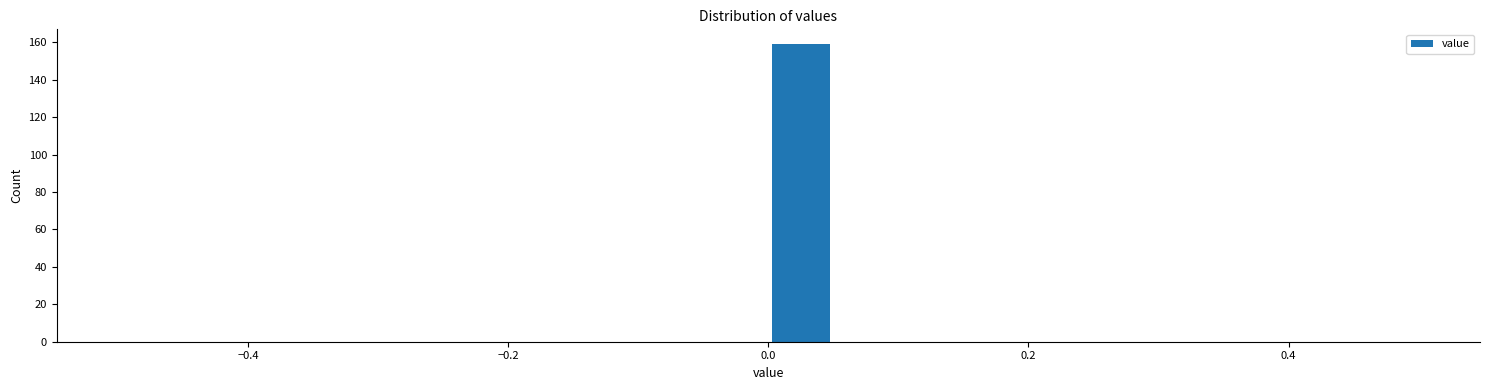

Read against the x-axis, roughly where is the centre of the tallest bar?

0.02